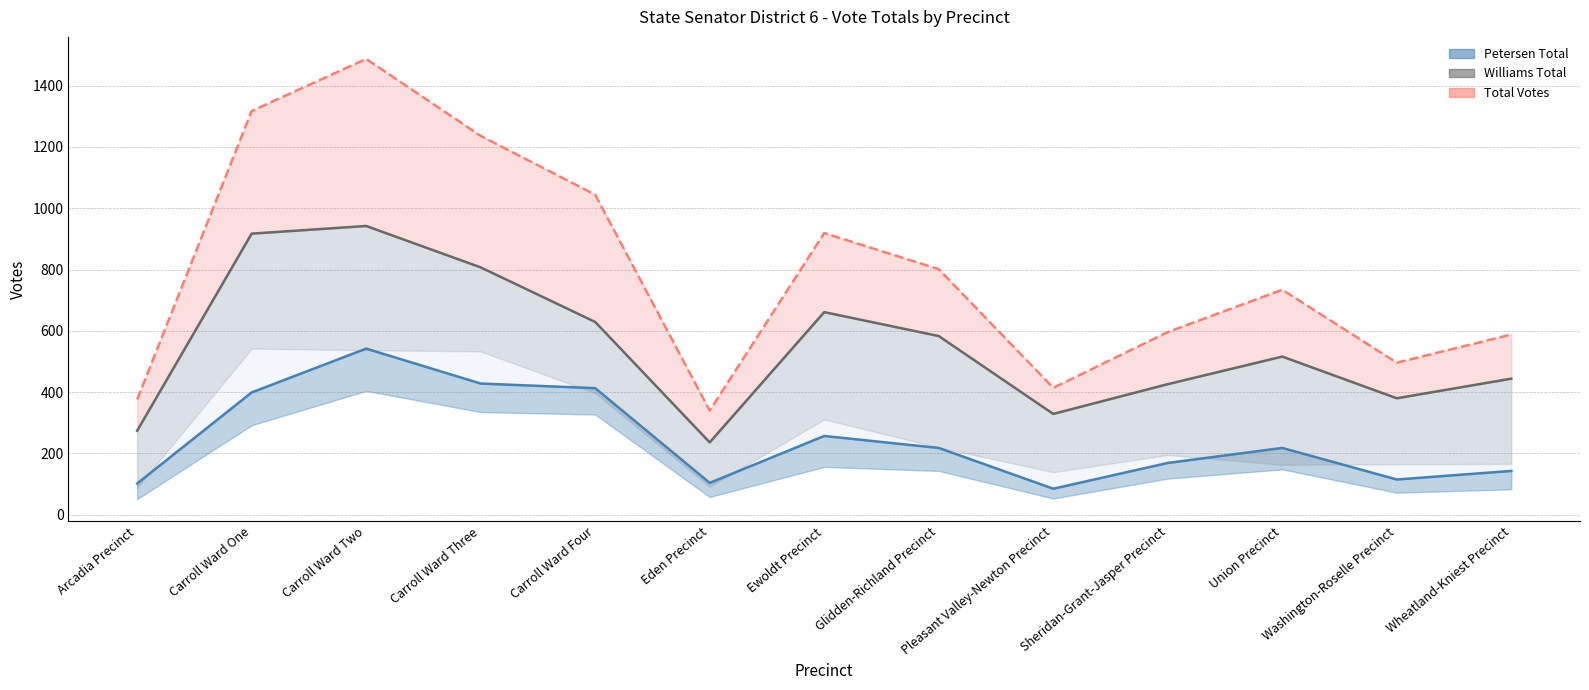

The value of Williams Total at Carroll Ward Three is 422. True or false?

False